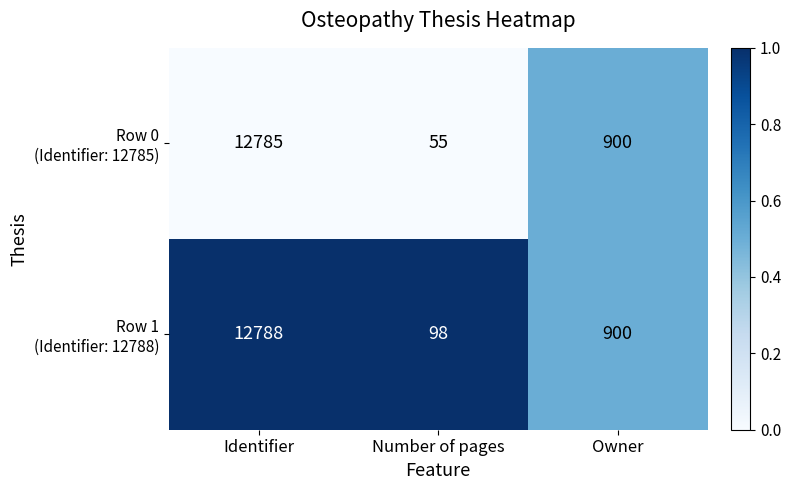

What is the total value across all series at Identifier?

25573